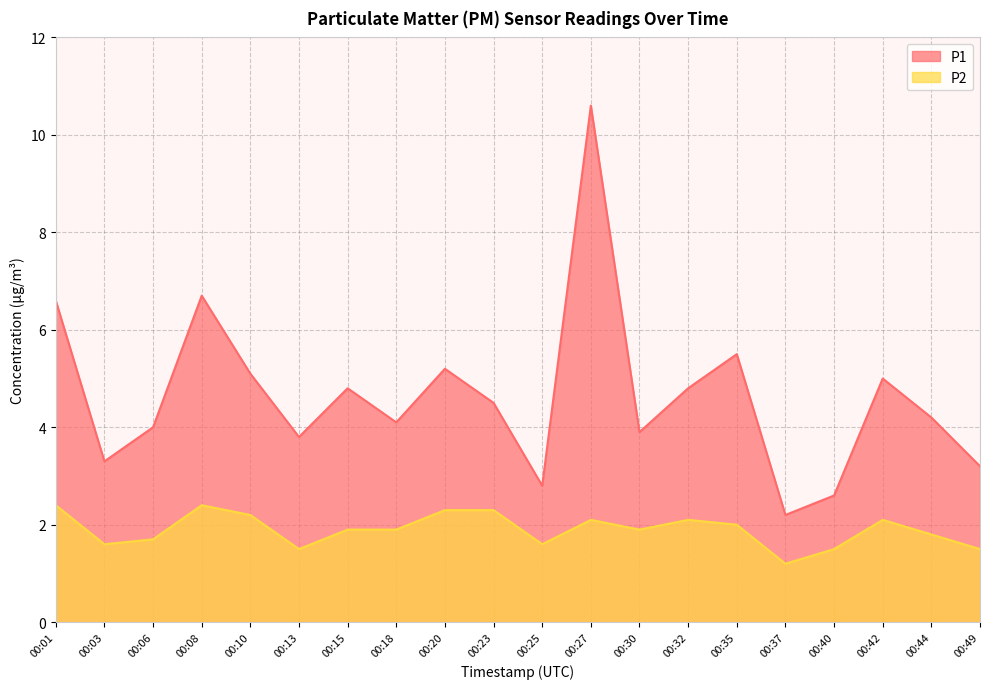

What is the total value across all series at 00:03?

4.9